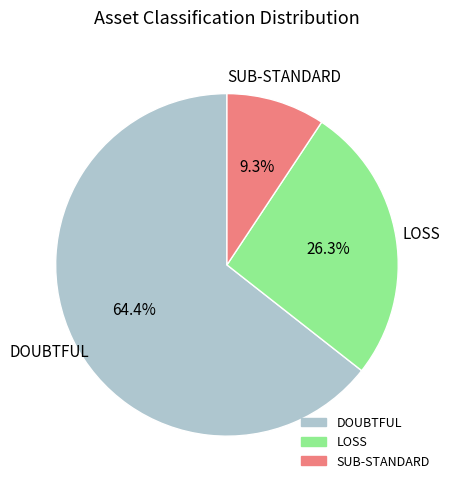

Which category has the smallest portion of the pie?

SUB-STANDARD